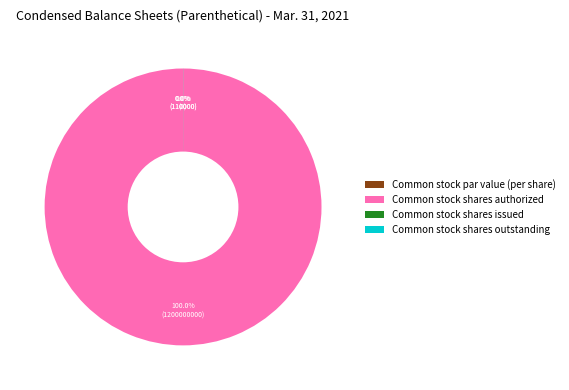

What is the smallest slice in the pie chart?

Common stock par value (per share)